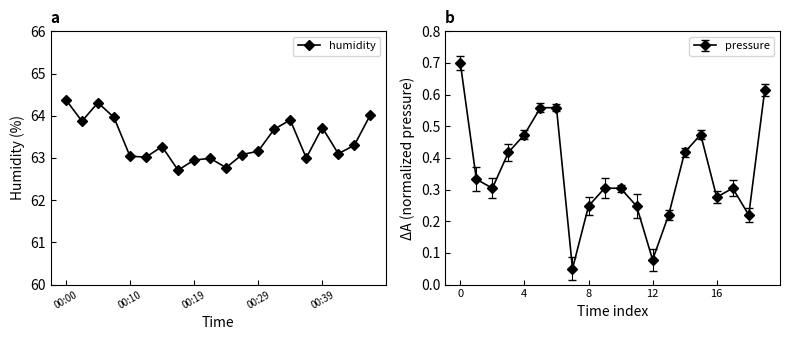

The pressure series shows 0.7 at 0. True or false?

True